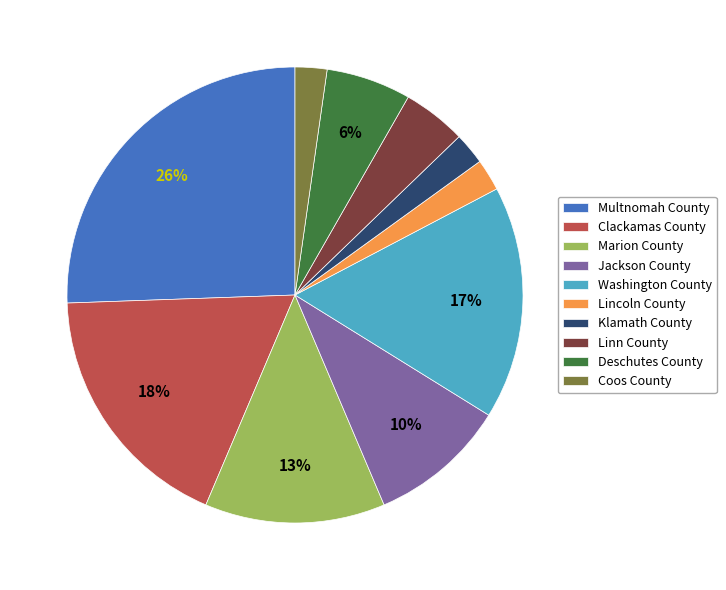

Between Multnomah County and Washington County, which is larger?

Multnomah County